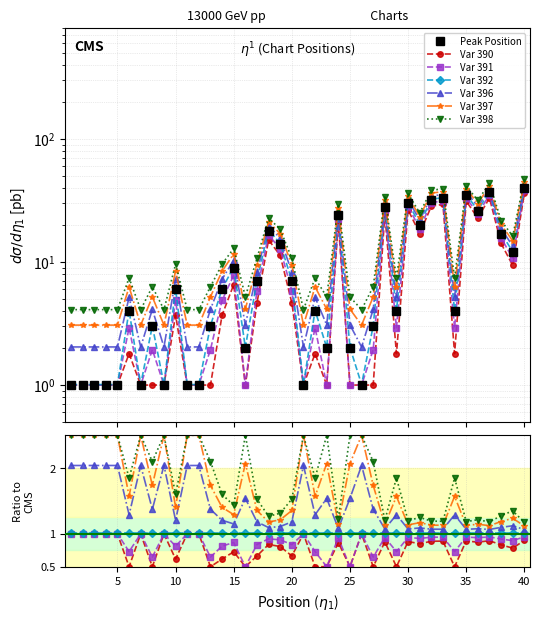

Between 33 and 27, which is larger?

33